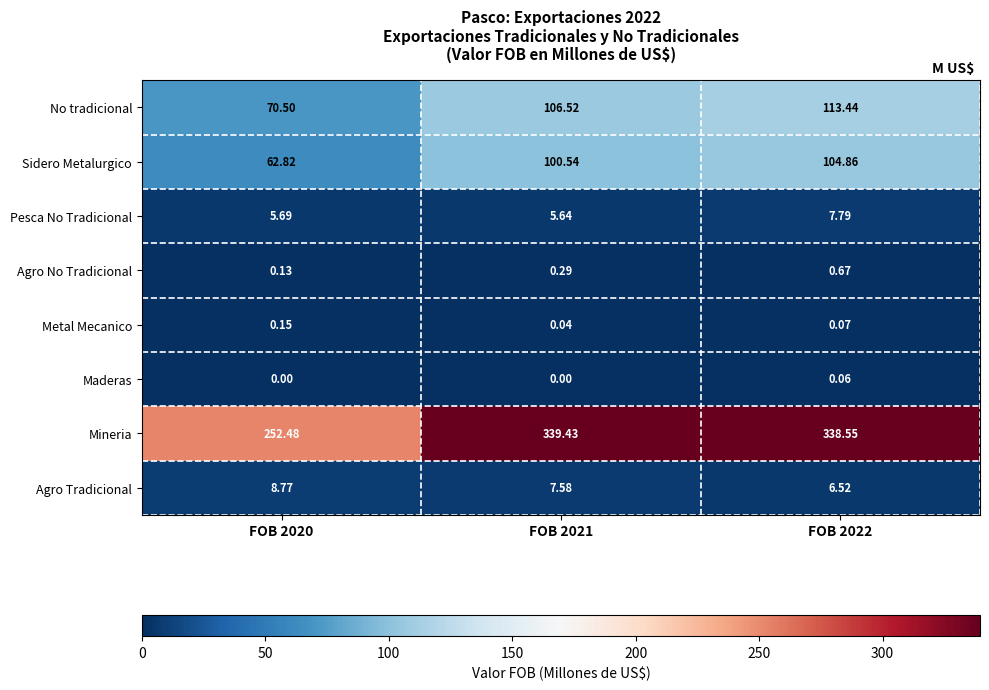

Which series has the largest range (max minus min)?

Mineria